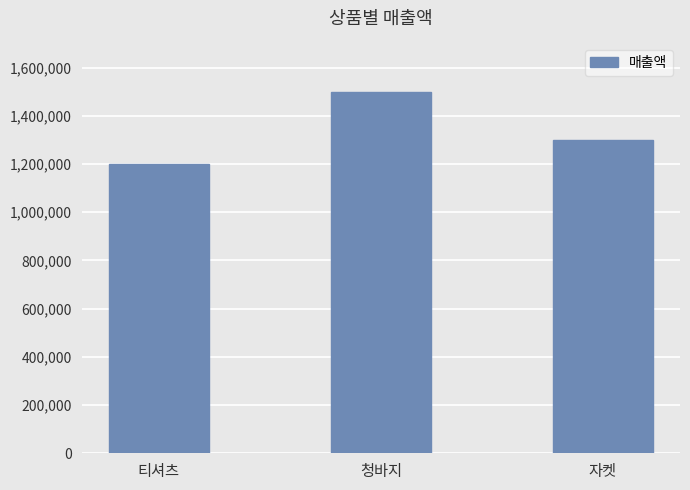

Approximately how many times larger is the value at 청바지 compared to 자켓?

1.2